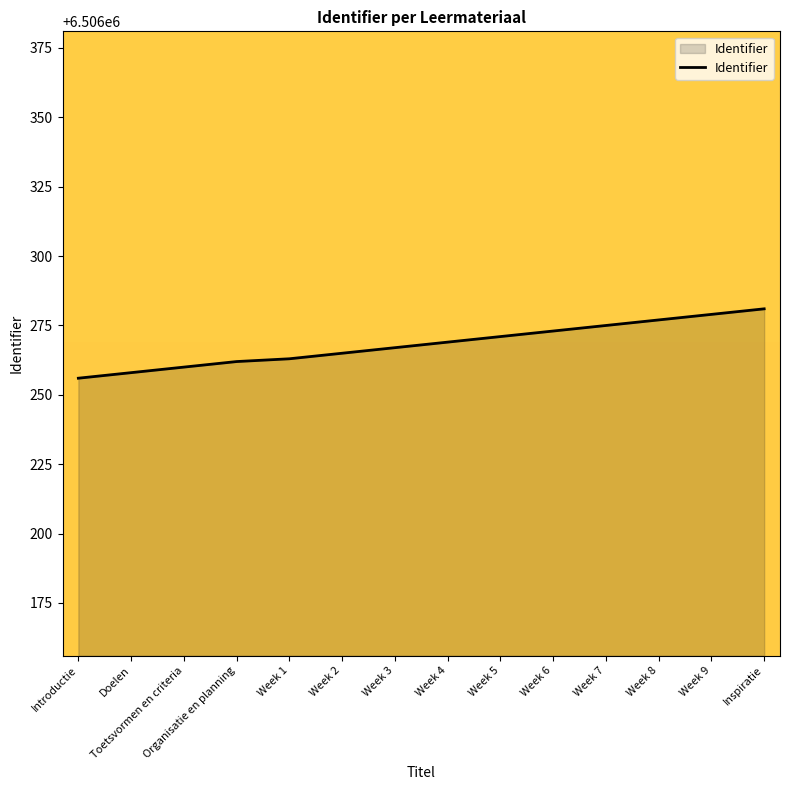

What is the approximate value at Doelen?

6506258